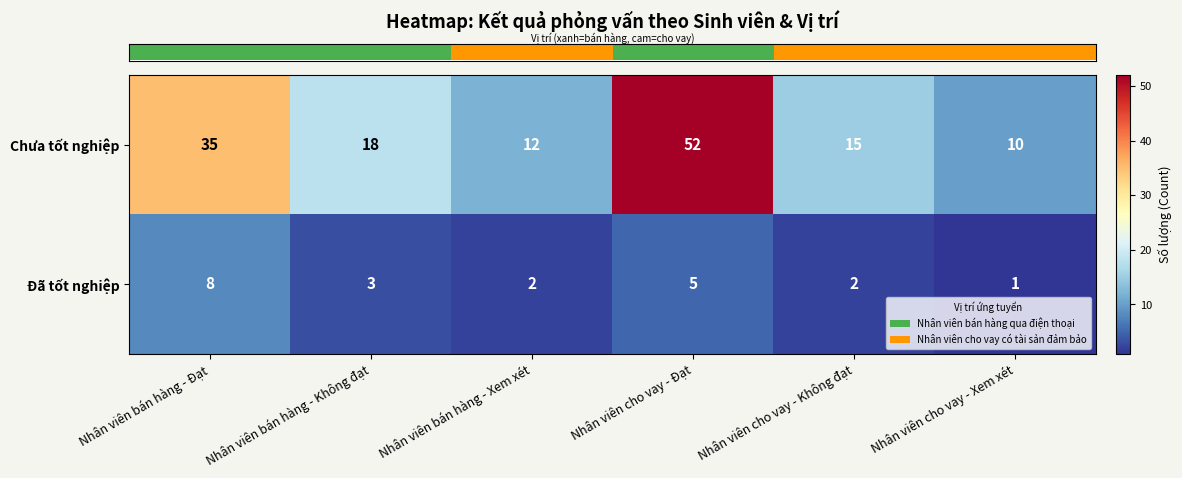

What is the spread (max minus min) of values at Nhân viên cho vay - Xem xét?

9